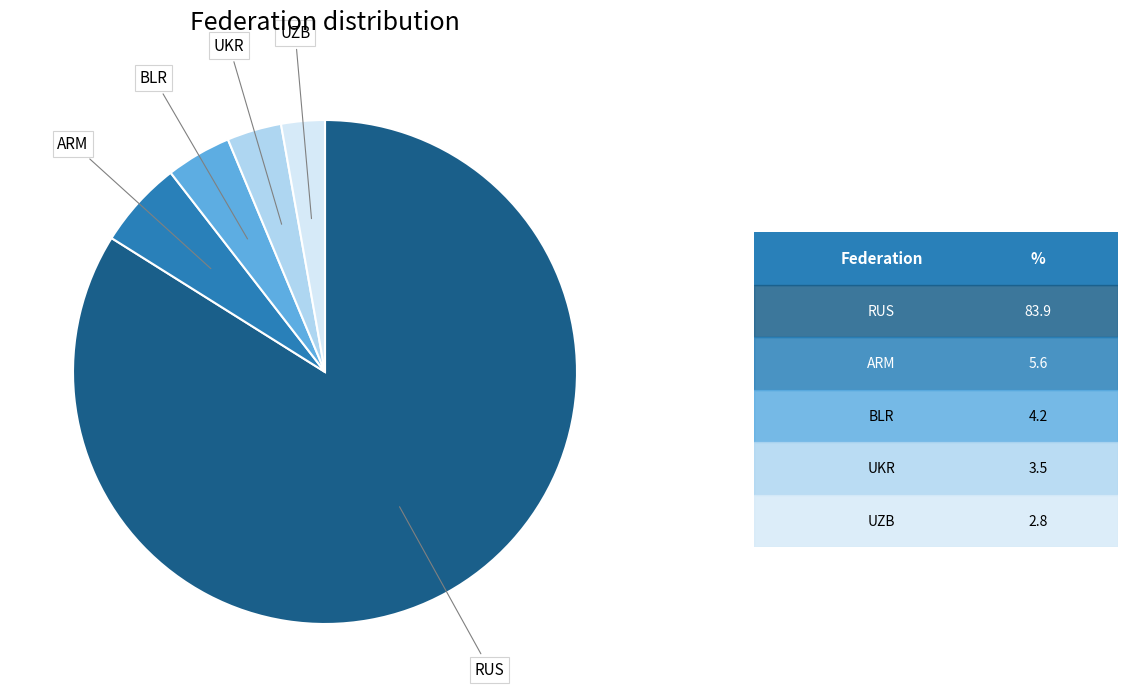

How many segments does this pie chart have?

5